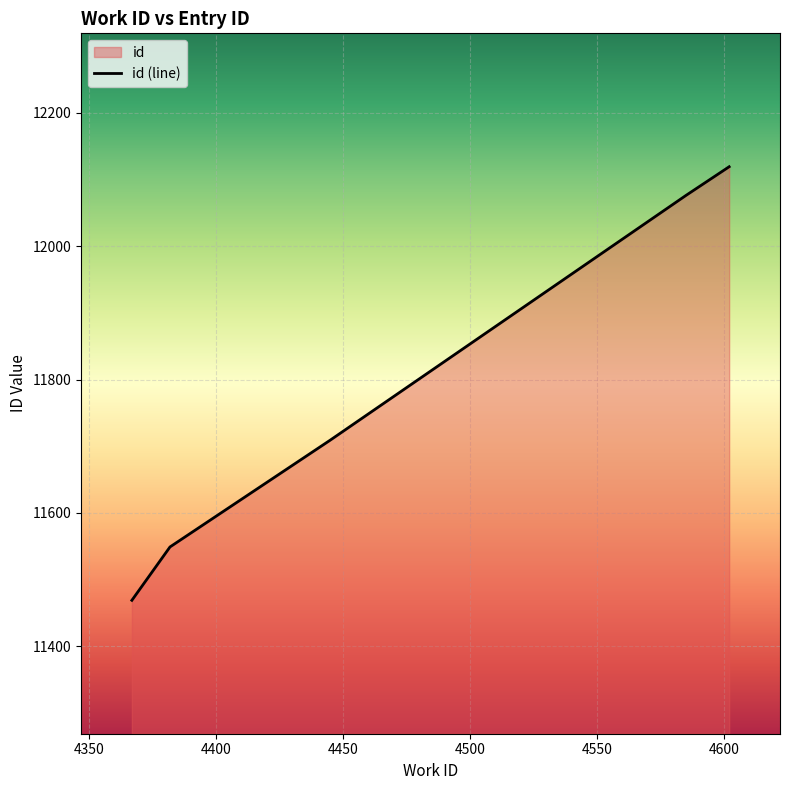

How many lines are shown in the chart?

1